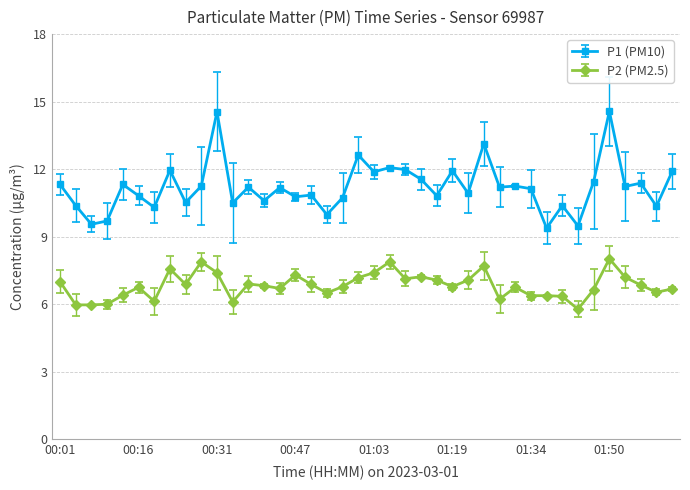

True or false: P1 (PM10) has more than 1 interior local peaks.

True